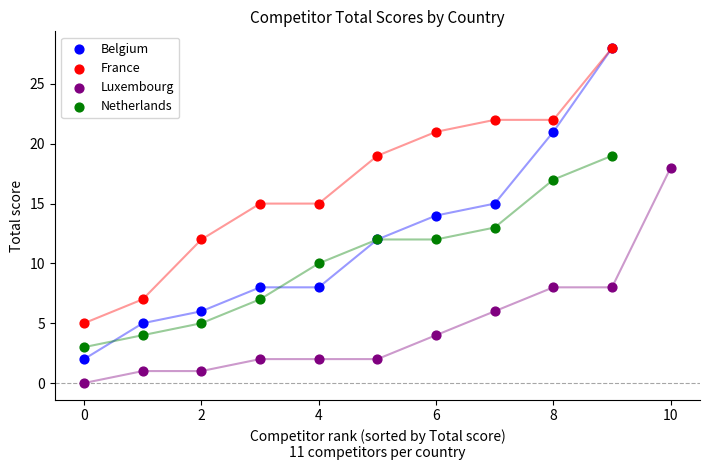

Which series has the widest spread of Y values?

Belgium